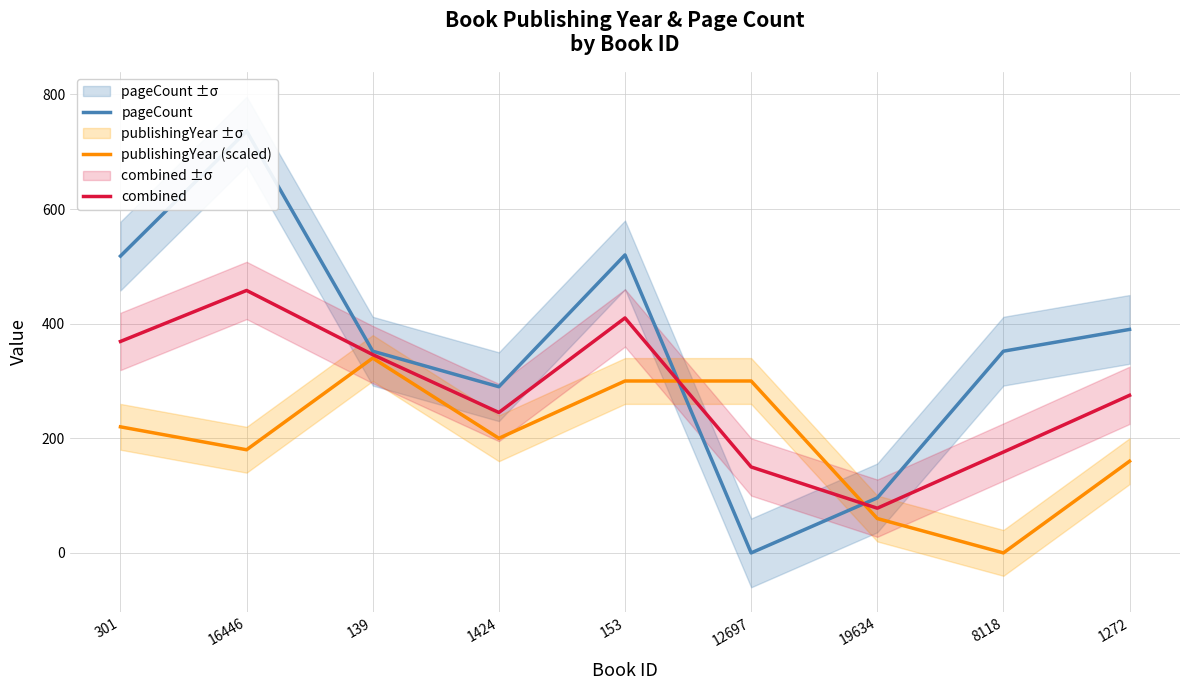

Which category has the lowest value in the publishingYear (scaled) series?

8118